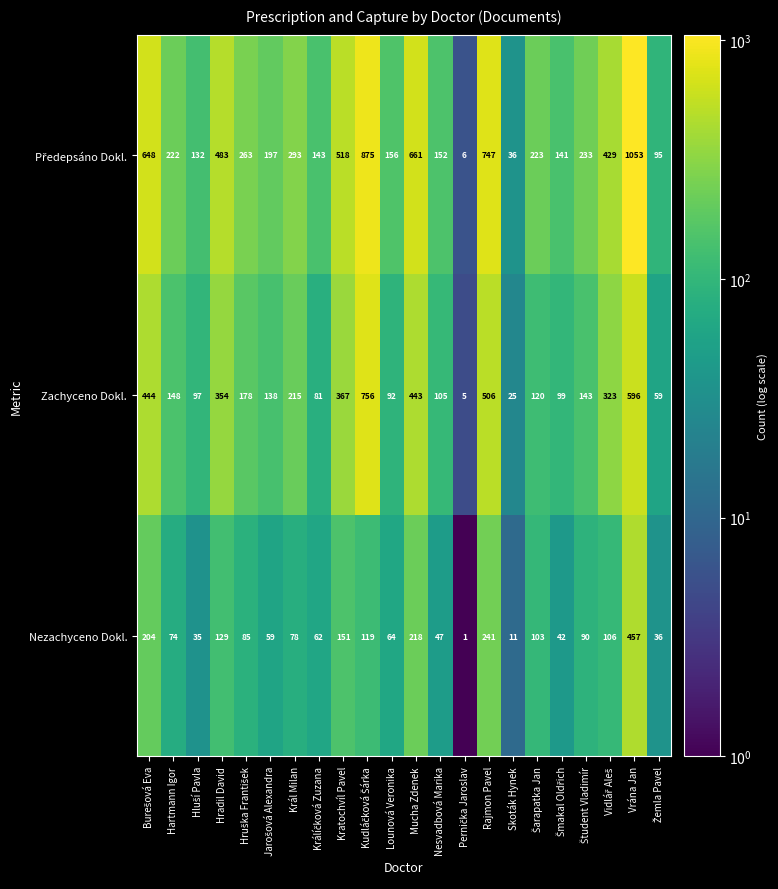

At which category is the sum across all series the highest?

Vrána Jan